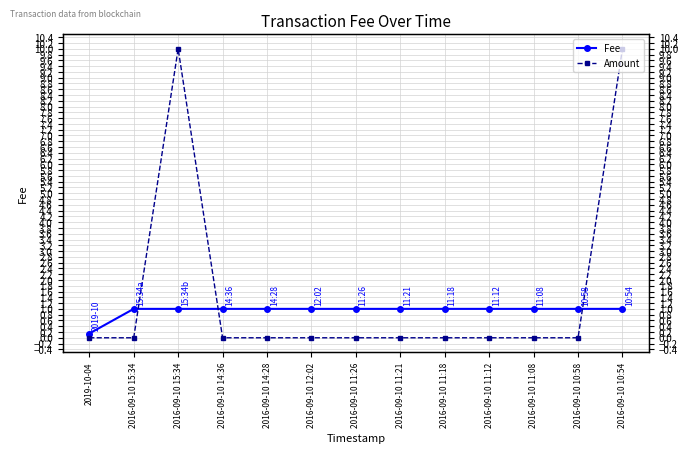

How many intersections are there between Fee and Amount?

3